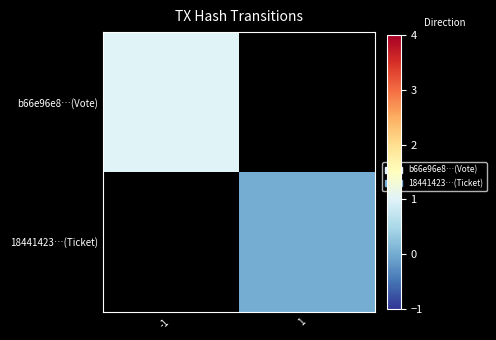

What is the greatest value displayed?

1.0